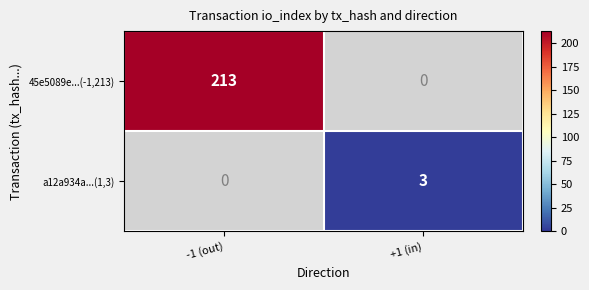

Is the value of 45e5089e...(-1,213) at -1 (out) greater than the value of a12a934a...(1,3) at +1 (in)?

Yes